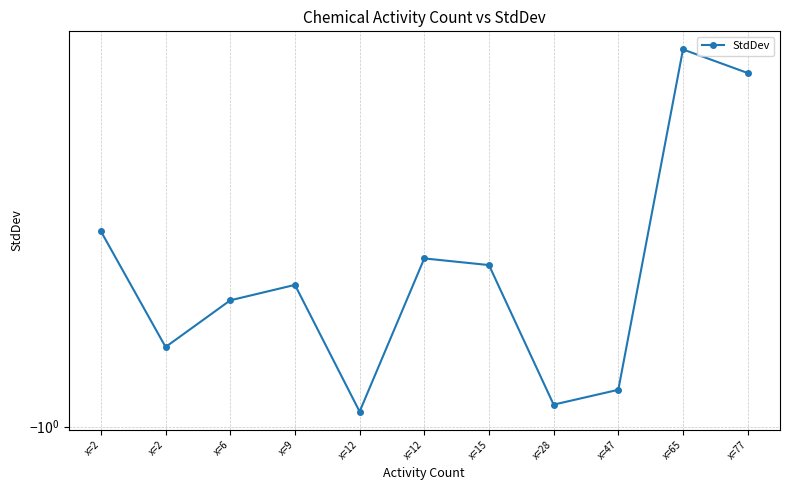

At which label is the value closest to 0?

x=65